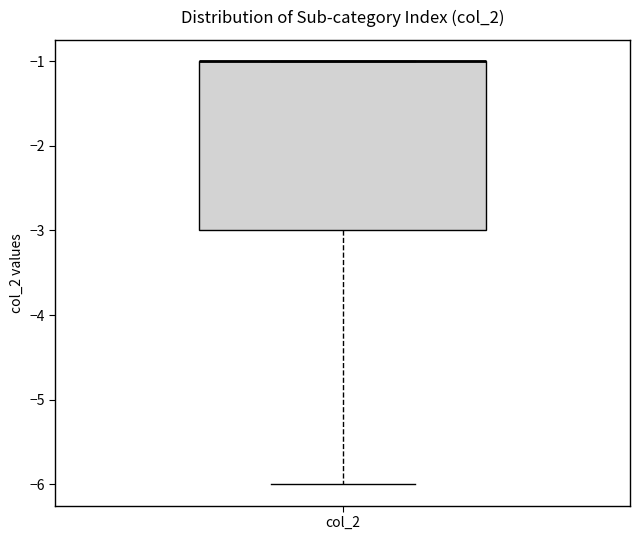

Where is the lower edge of the box for col_2 on the y-axis? The values are not printed on the chart, so give them approximately, as read against the axis.

-3